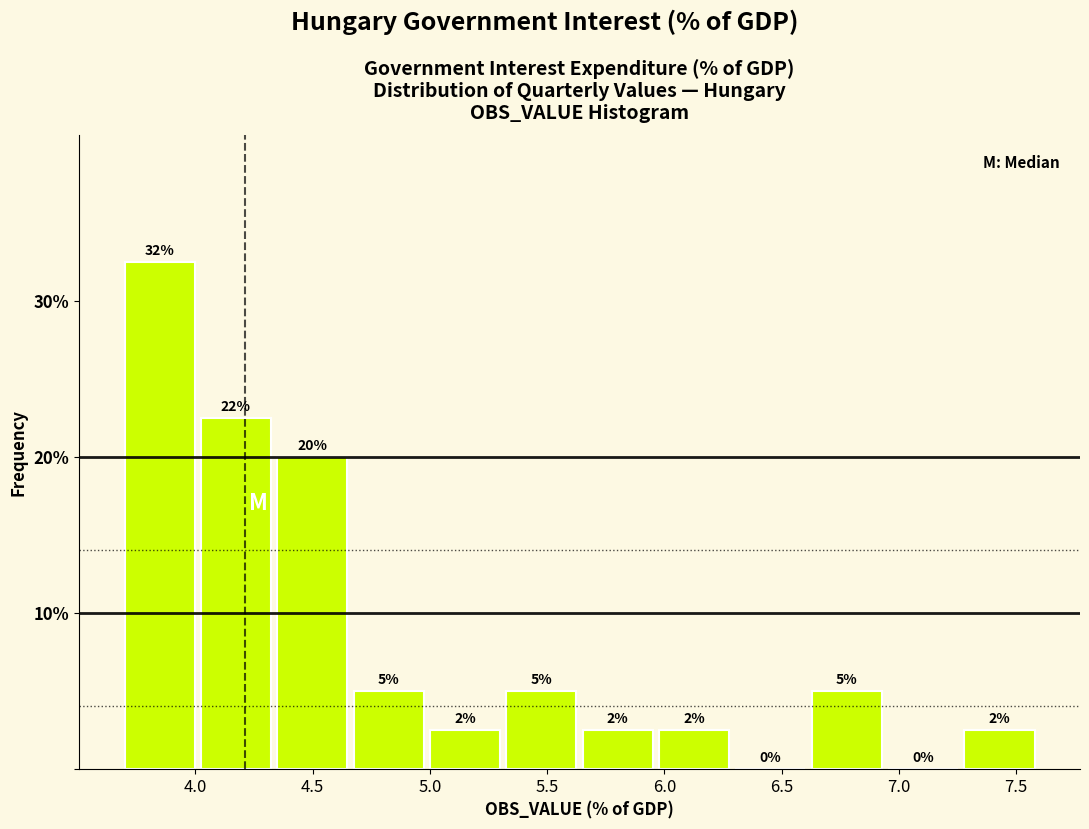

Which range on the x-axis has the tallest bar?

3.70 to 4.00